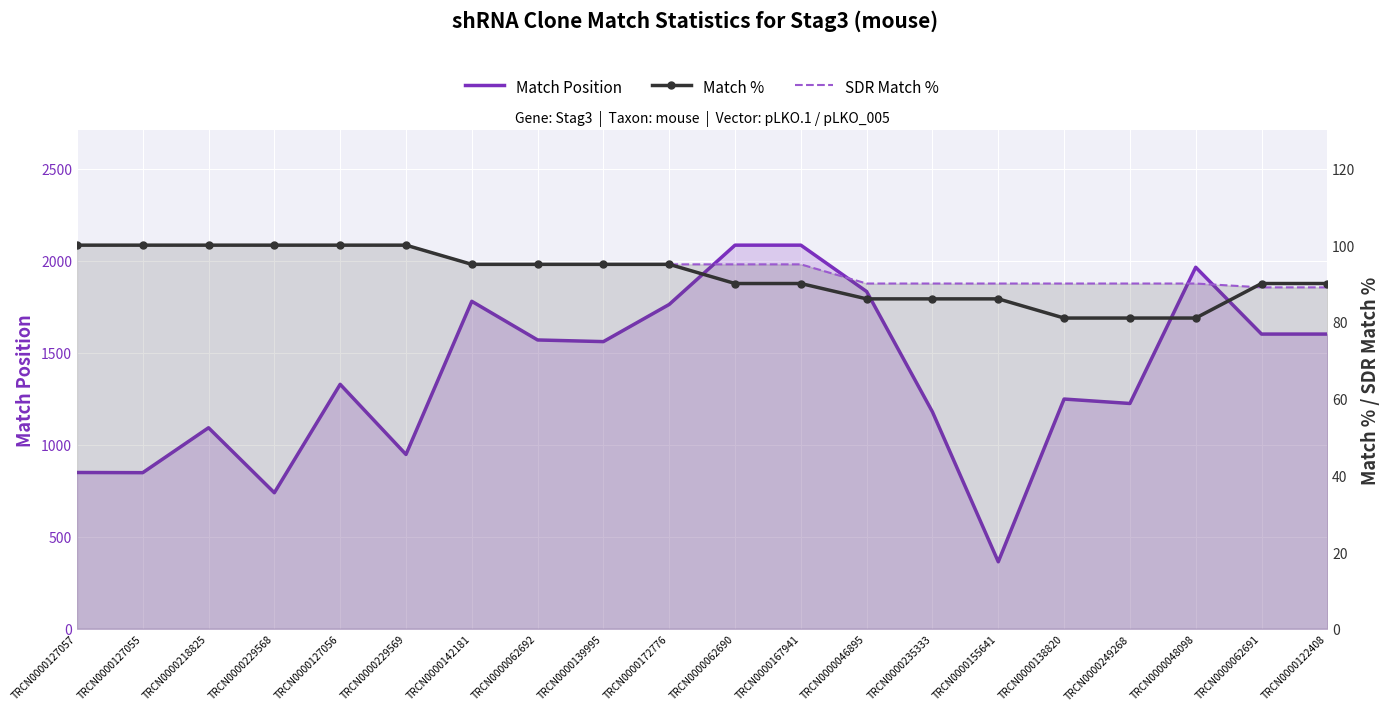

The Match Position series shows 1601 at TRCN0000062691. True or false?

True